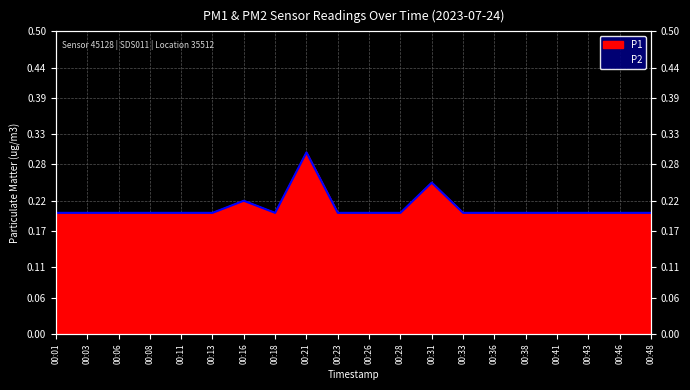

At which category is the sum across all series the highest?

00:21